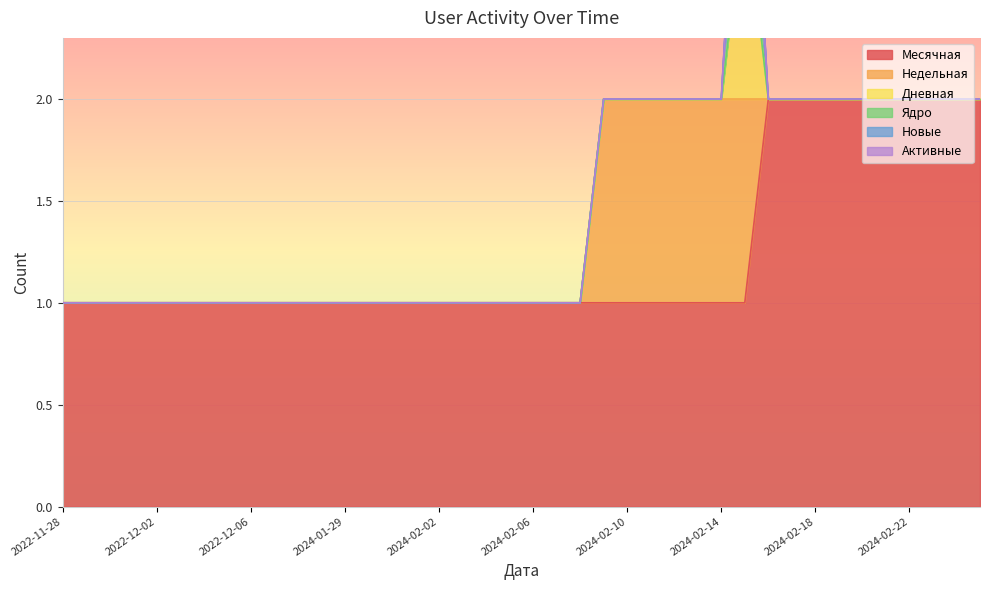

Which category has the lowest value across all series?

2022-11-28